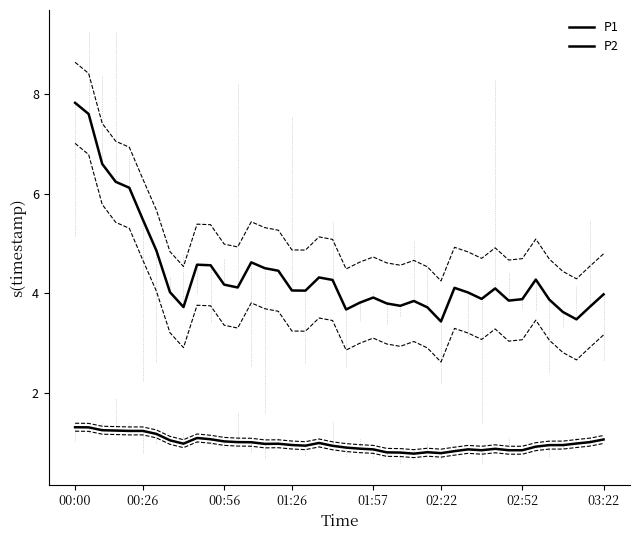

What is the greatest value displayed?

7.8